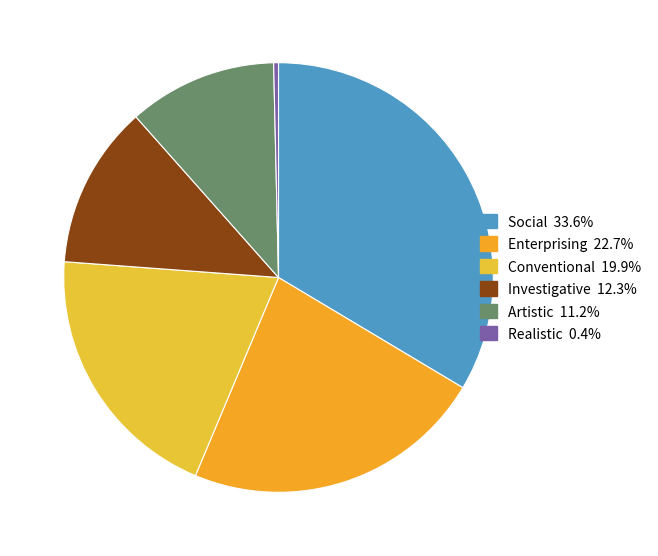

Is there any slice that represents more than half of the pie?

No